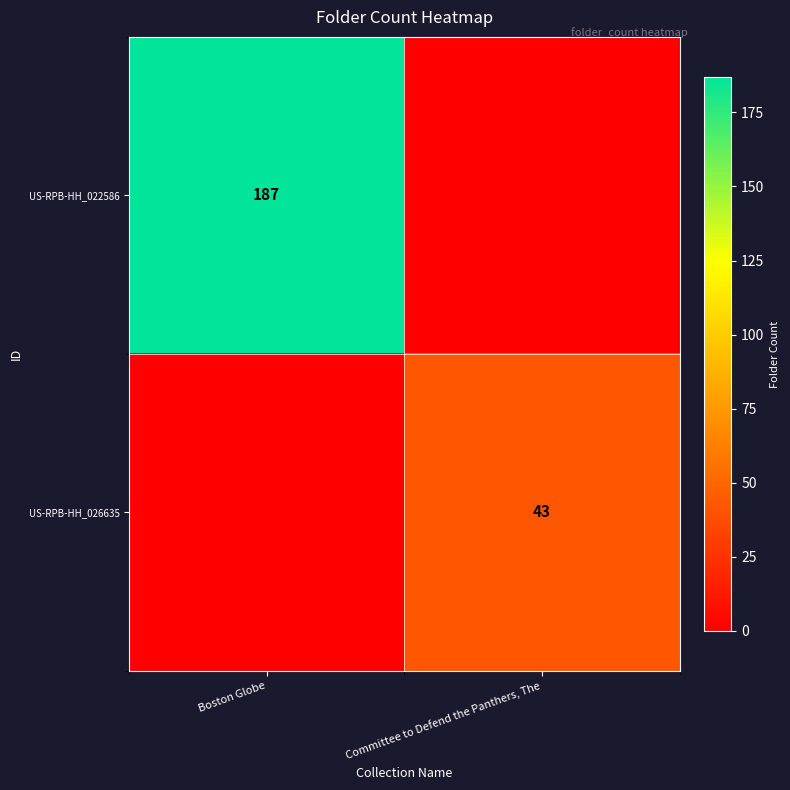

The US-RPB-HH_026635 series shows 75 at Committee to Defend the Panthers, The. True or false?

False